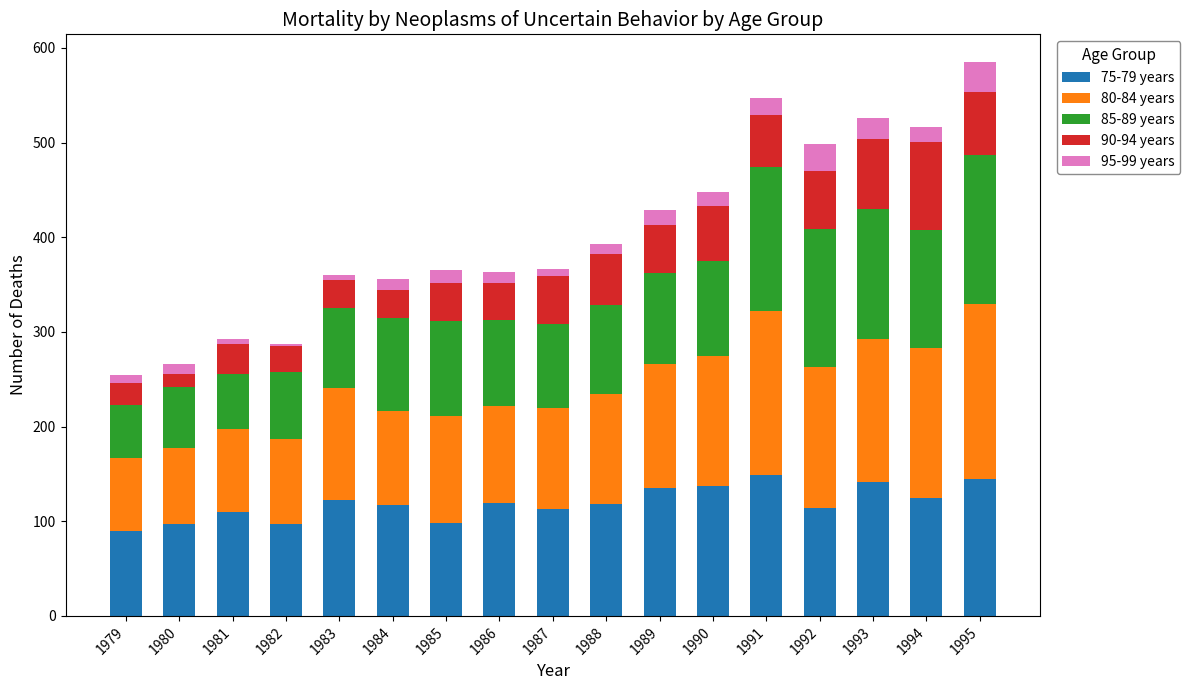

How many bars are there in total?

17